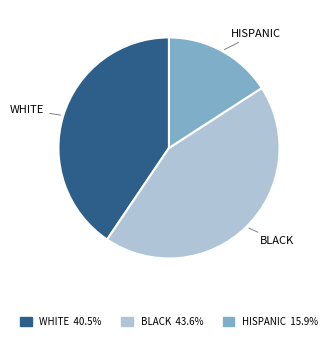

Does any single category account for the majority?

No